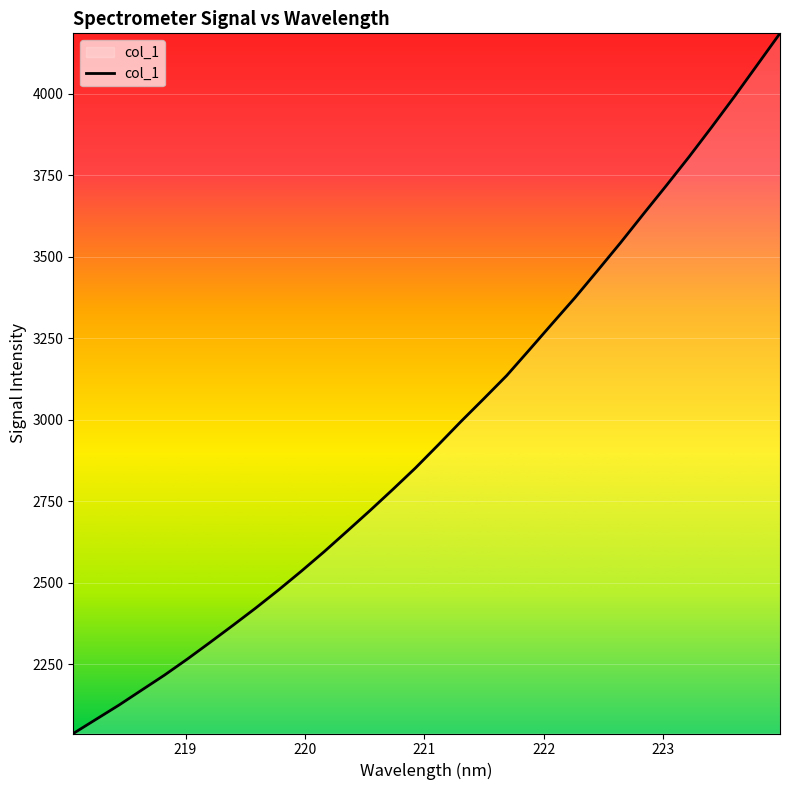

What is the greatest value displayed?

4185.6